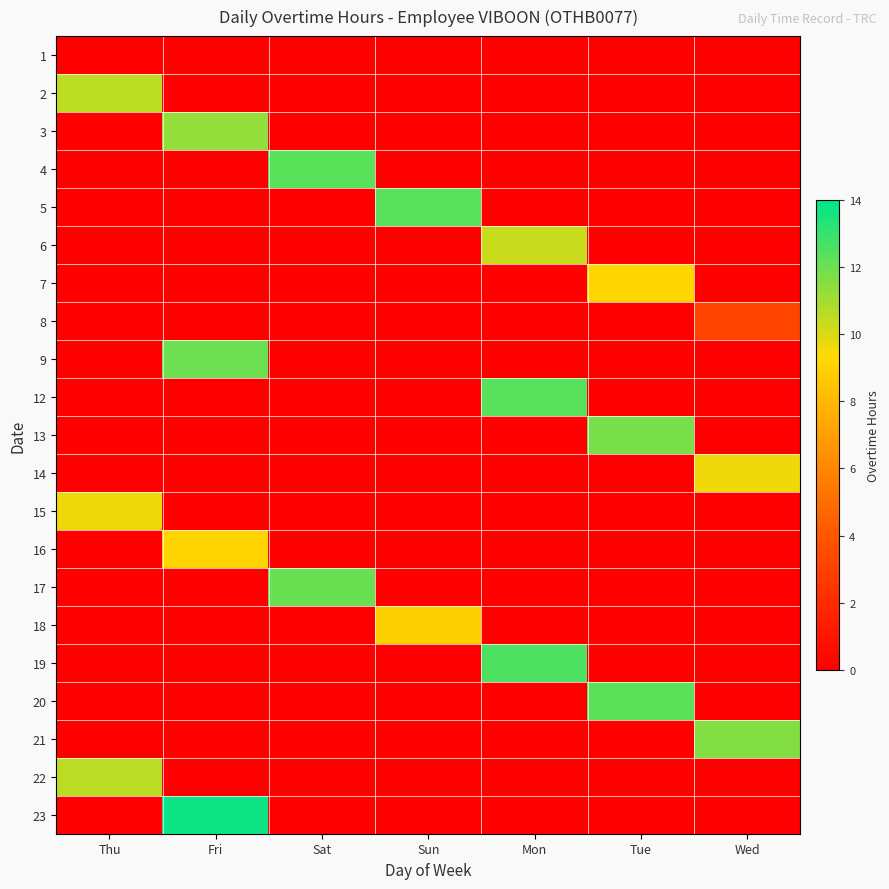

List the series in order of their peak value, lowest first.

1, 8, 18, 16, 7, 14, 15, 6, 2, 22, 3, 21, 13, 9, 17, 20, 4, 5, 12, 19, 23